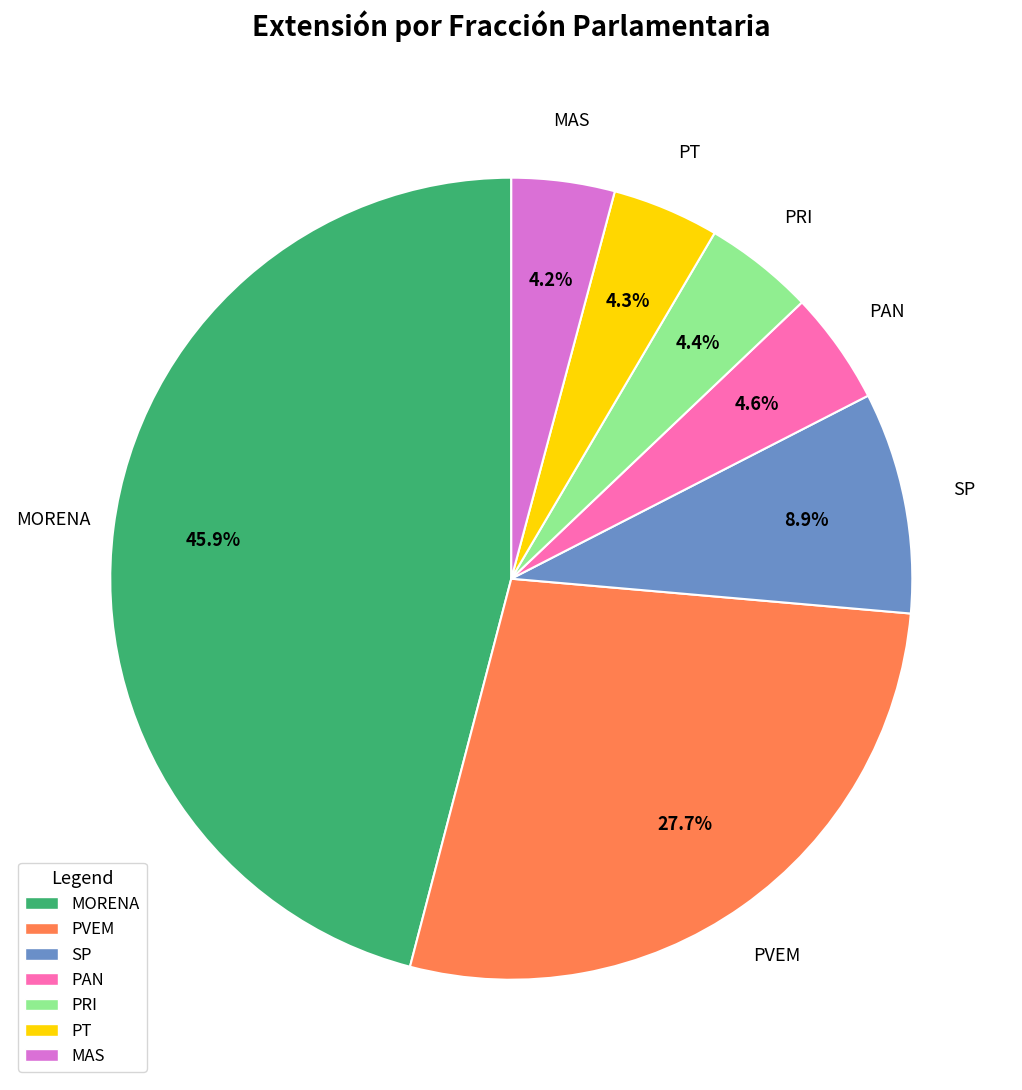

To the nearest percent, what is the difference between the largest and smallest slice percentages?

42%